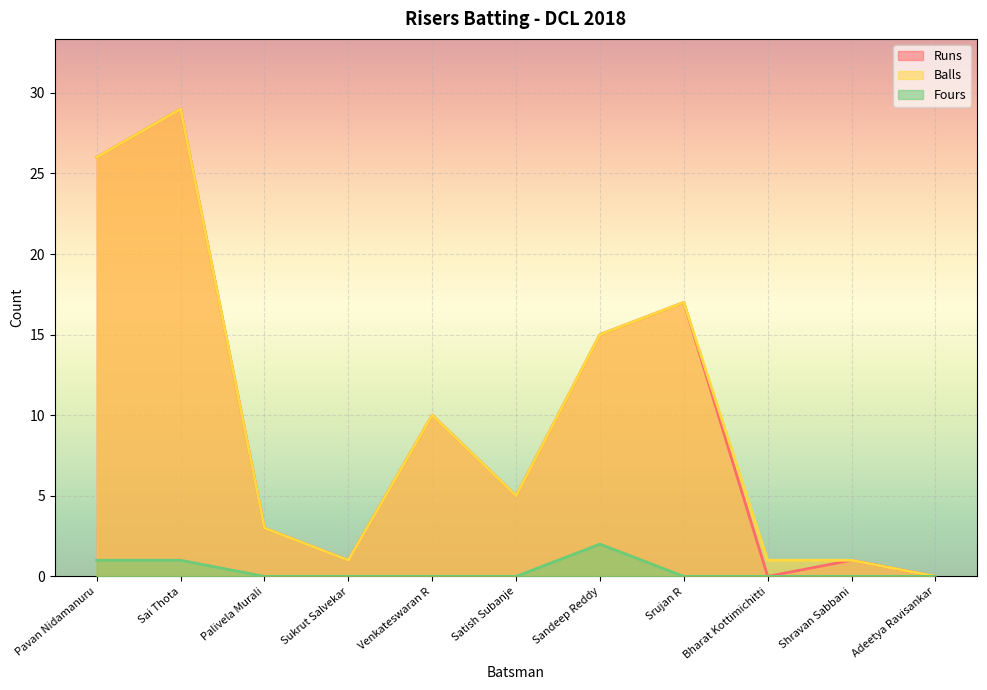

List the series in order of their peak value, highest first.

Runs, Balls, Fours